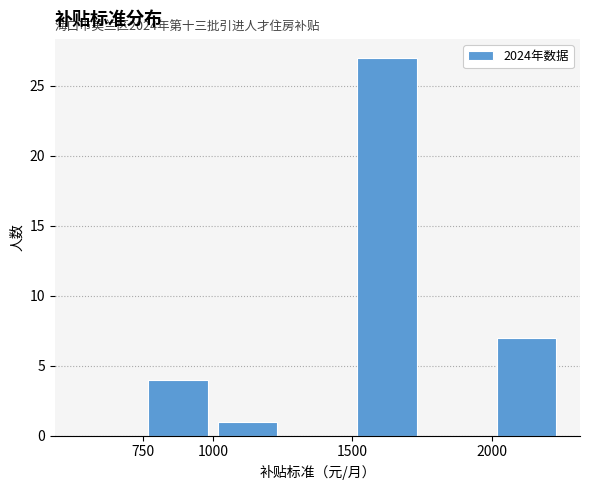

Which range on the x-axis has the tallest bar?

1500 to 1750